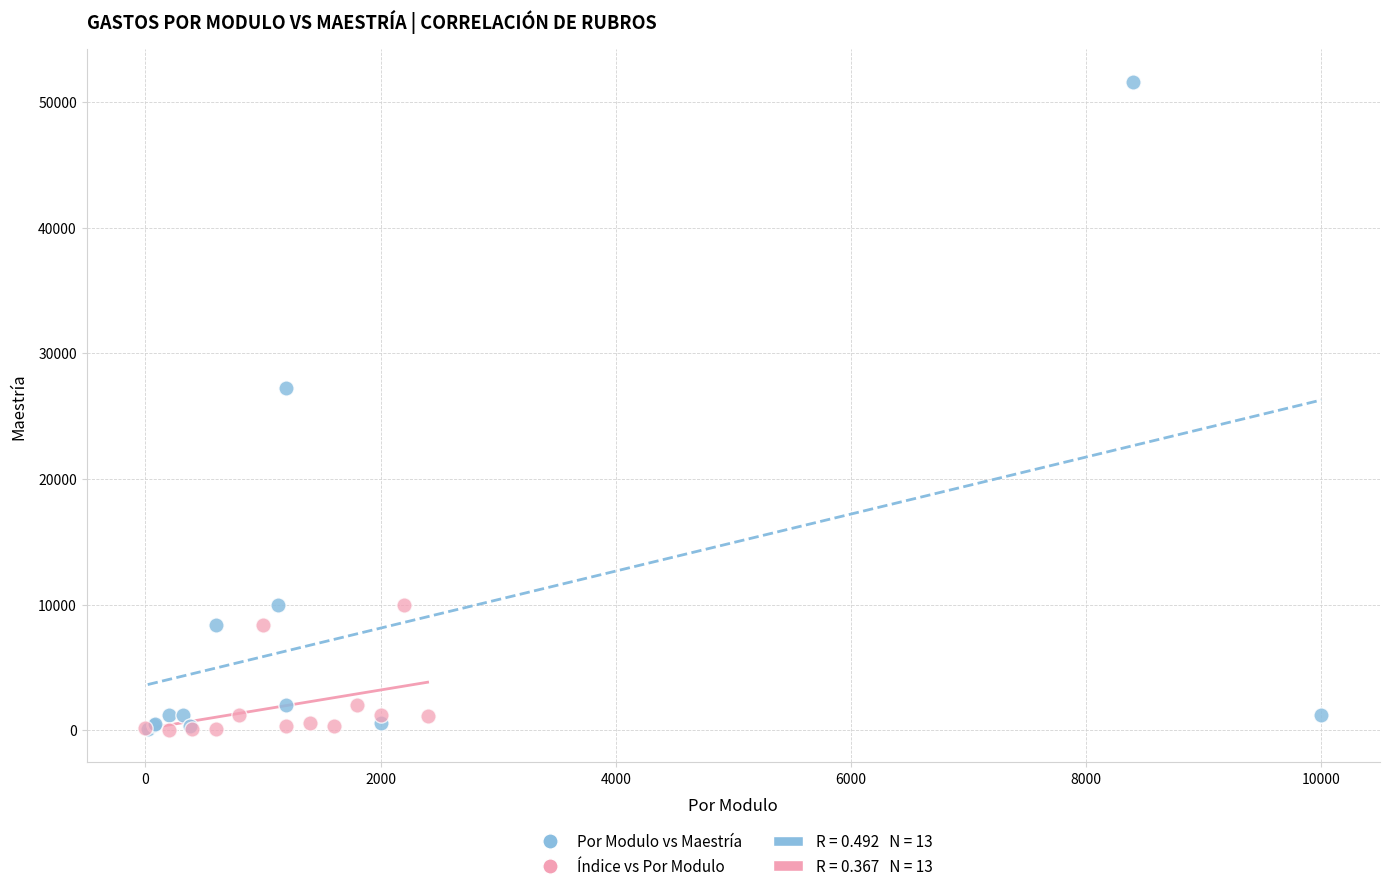

Which series reaches the maximum Y coordinate?

Por Modulo vs Maestría